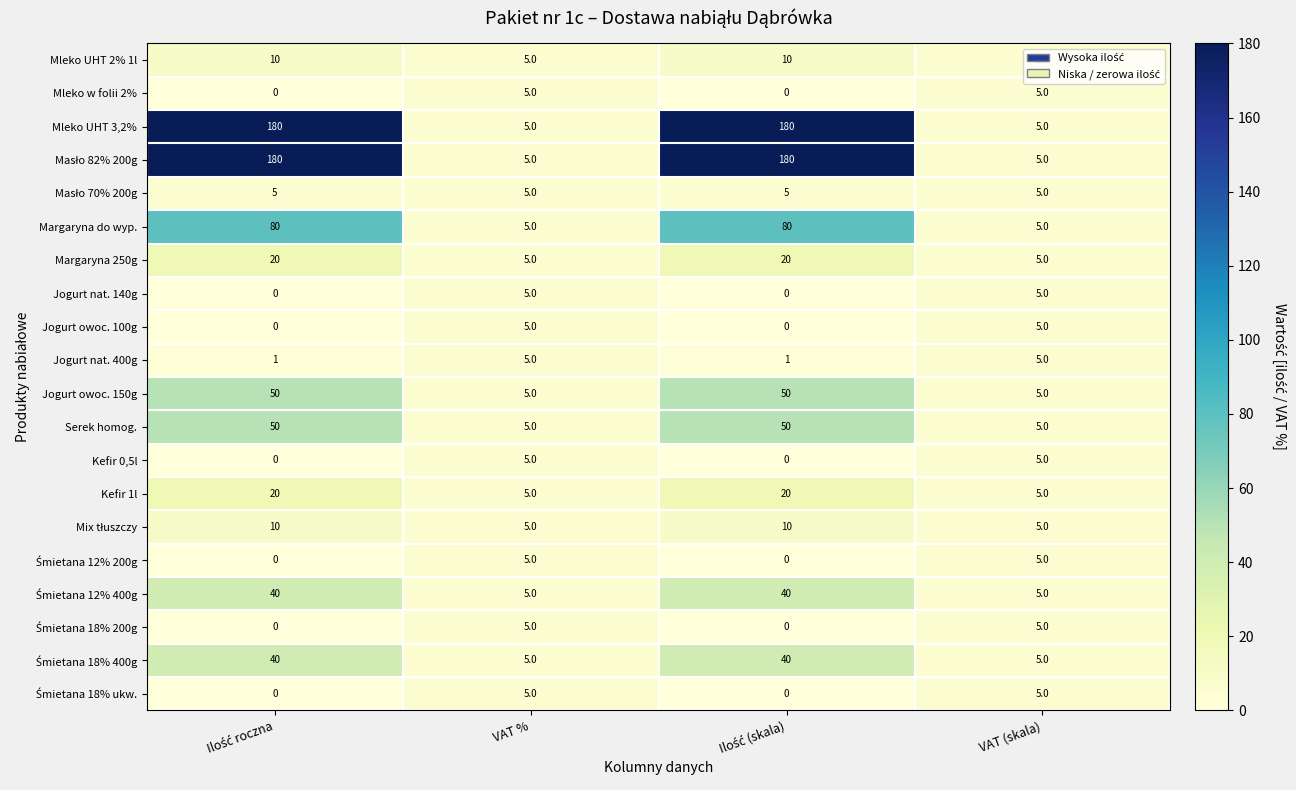

True or false: Mleko UHT 3,2% has a value of 3 at VAT (skala).

False